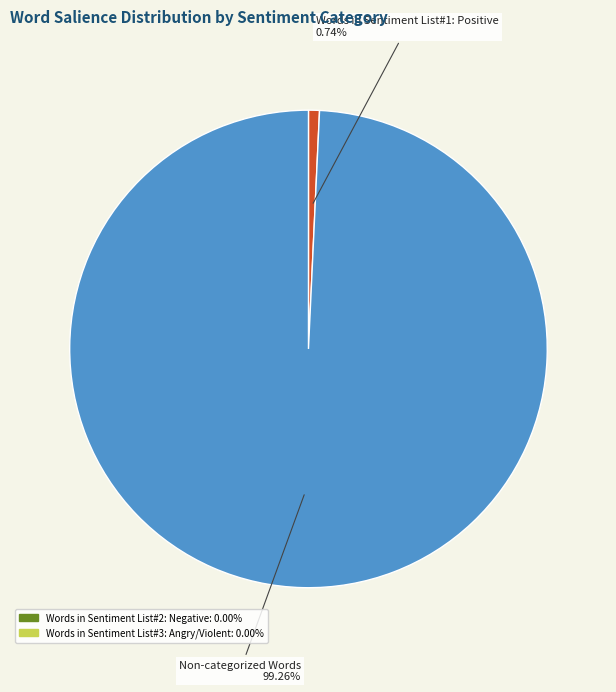

Does any single category account for the majority?

Yes